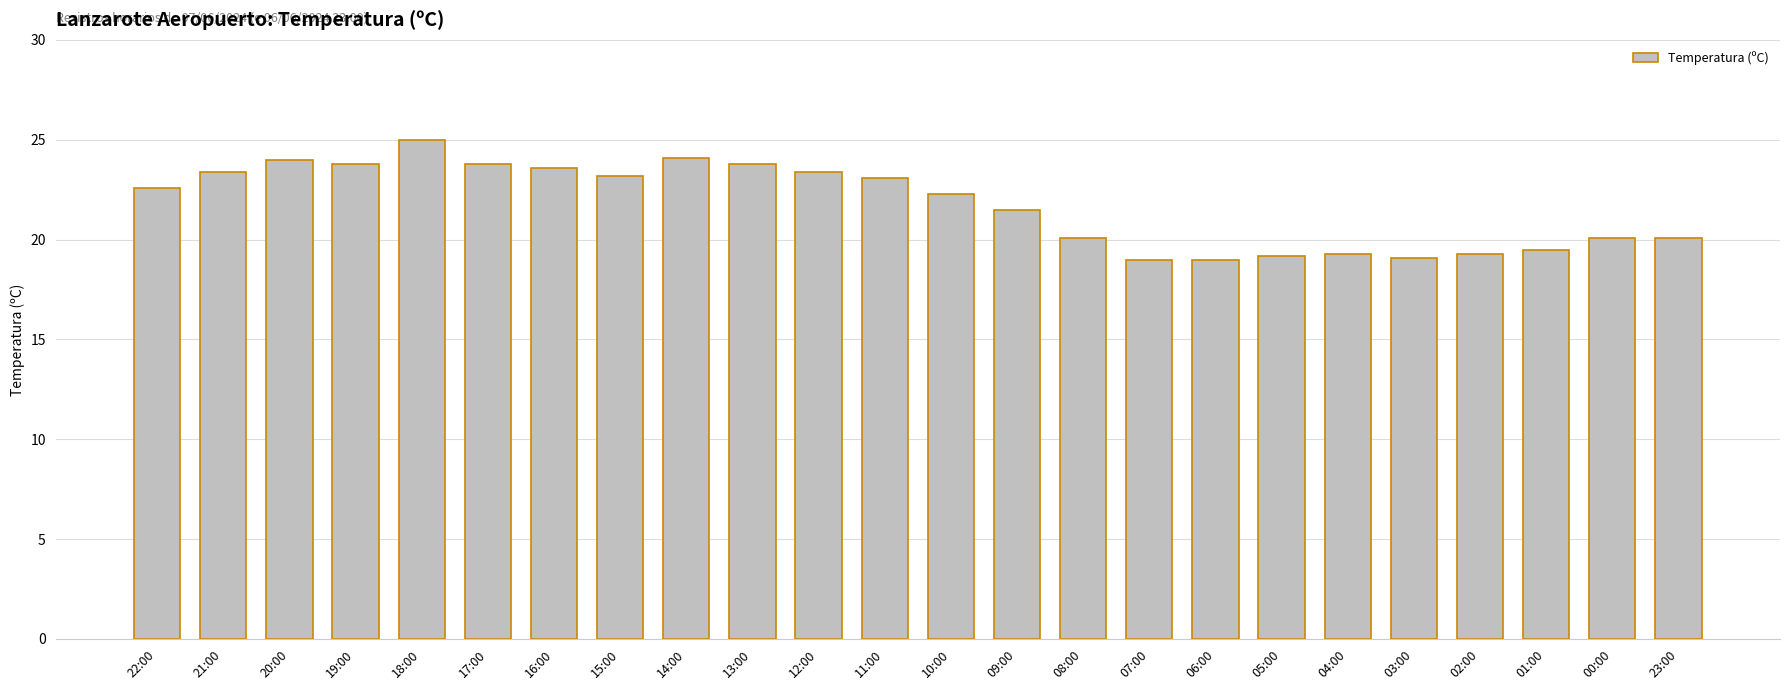

What is the average value?

21.8